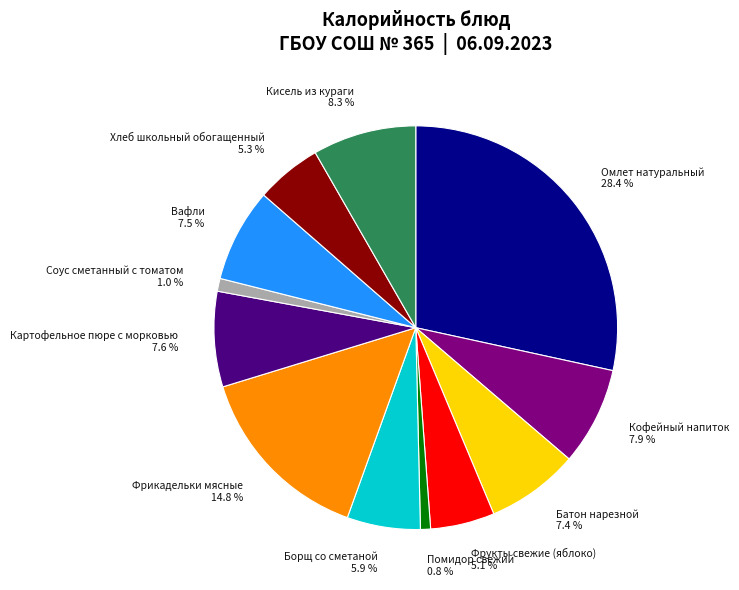

To the nearest percent, what percentage of the pie is Фрикадельки мясные?

15%